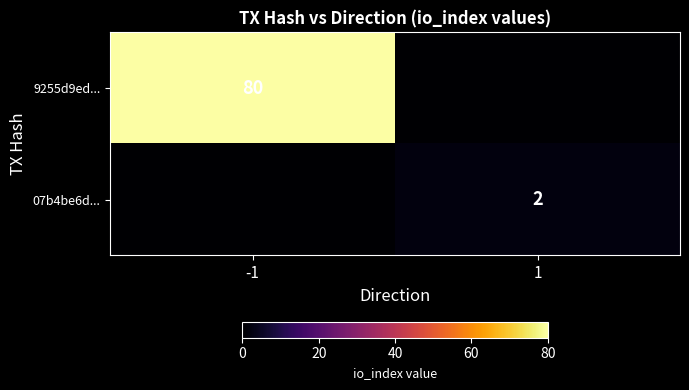

True or false: 07b4be6d... has a value of 2 at 1.

True